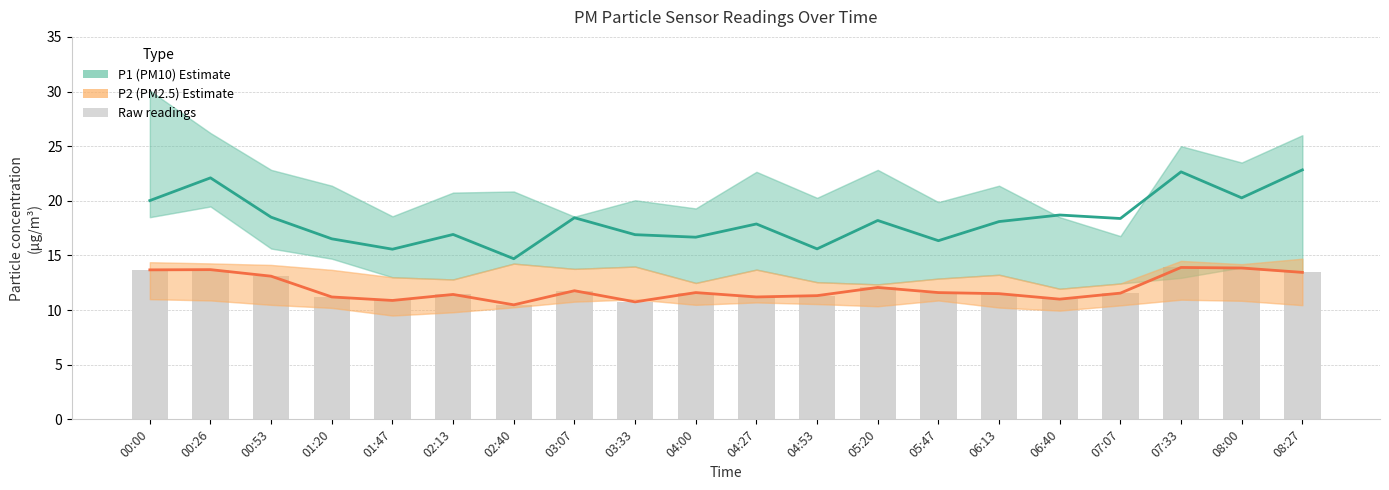

Which series has the largest total across all categories?

P1 (PM10)